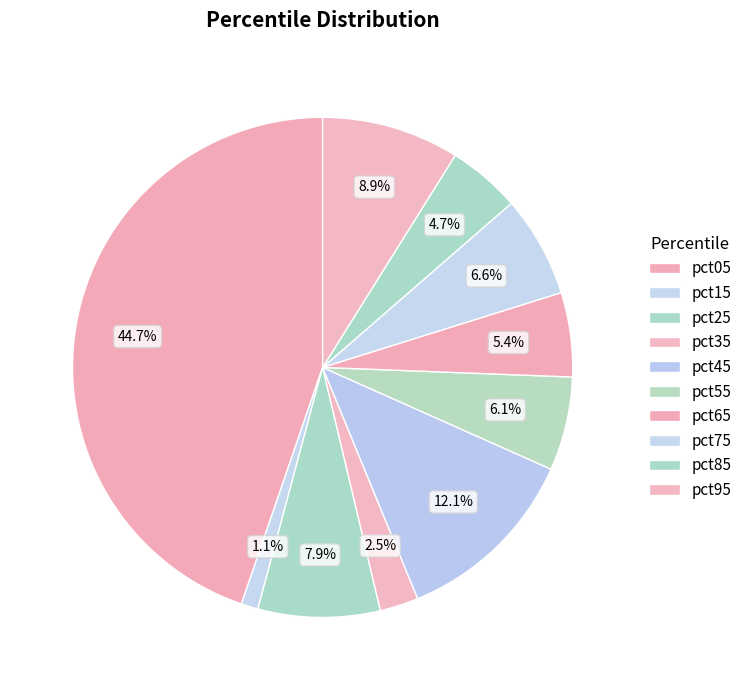

Combined, what portion of the pie is pct65 and pct15?

6.5%